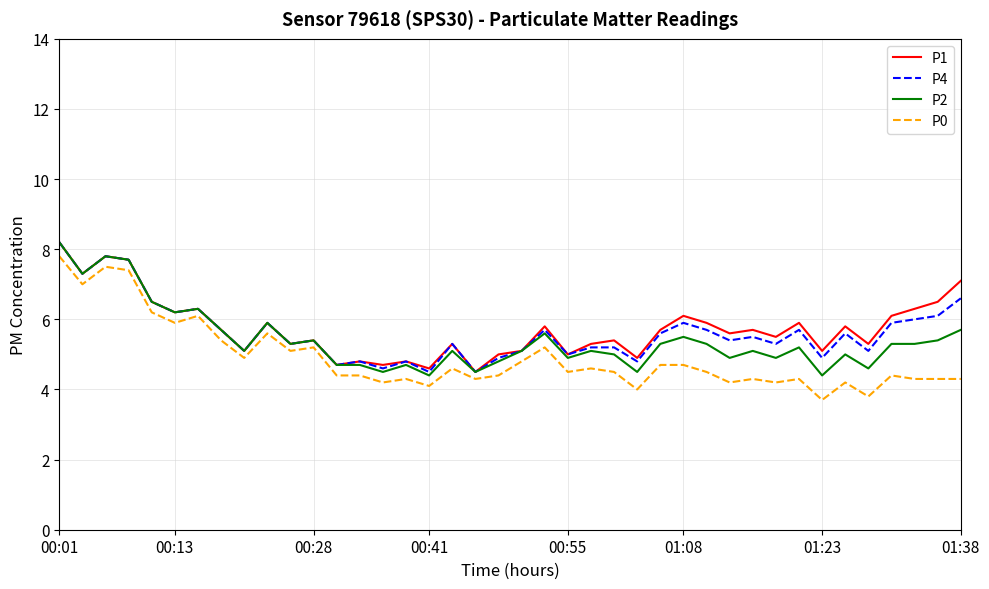

What is the greatest value displayed?

8.2